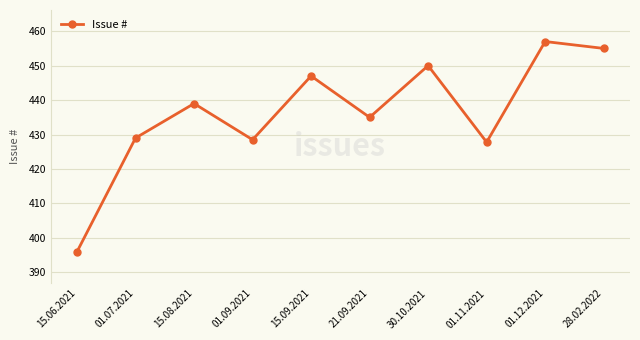

What is the change in value from 01.09.2021 to 28.02.2022?

+26.5